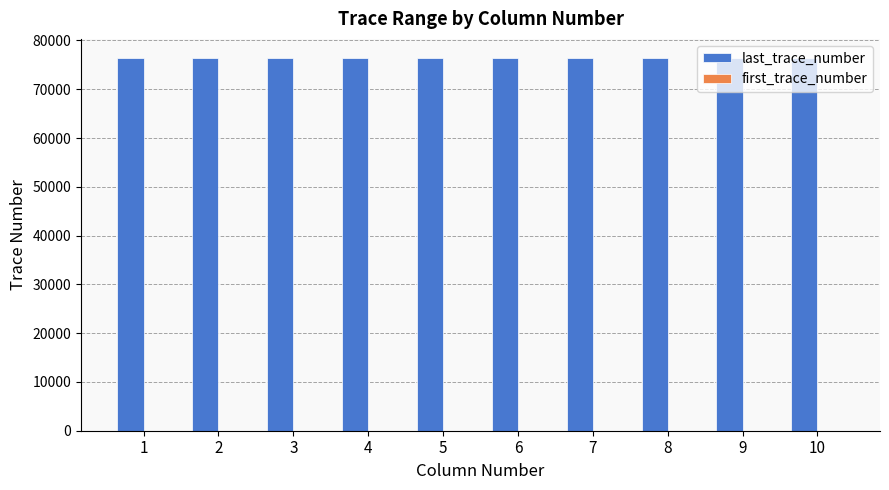

What is the highest value of the last_trace_number series?

76500